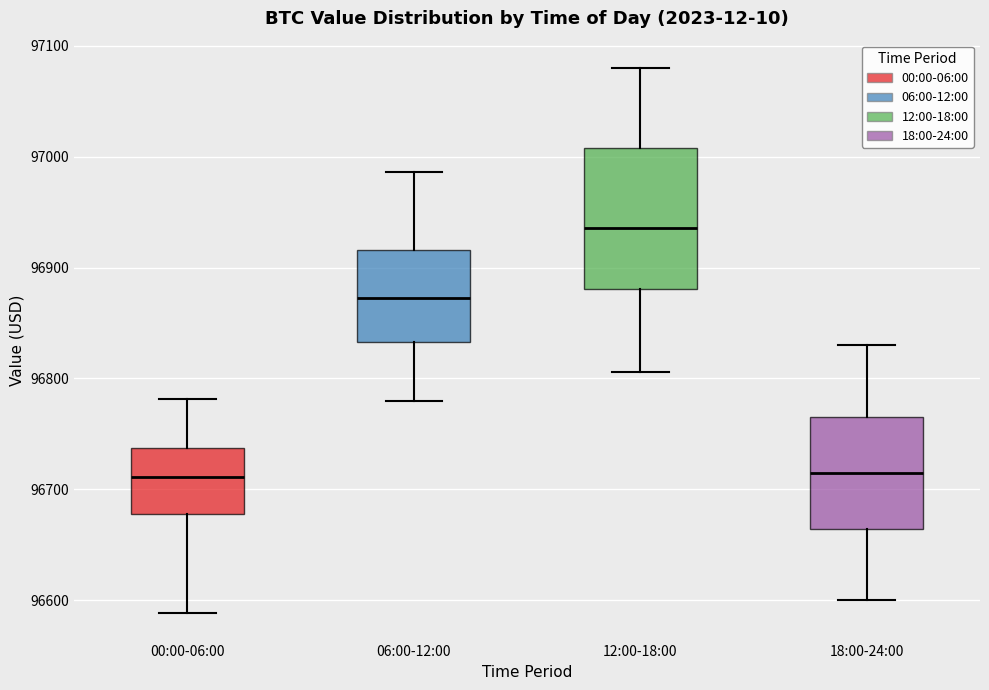

Which box's median line is the highest?

12:00-18:00